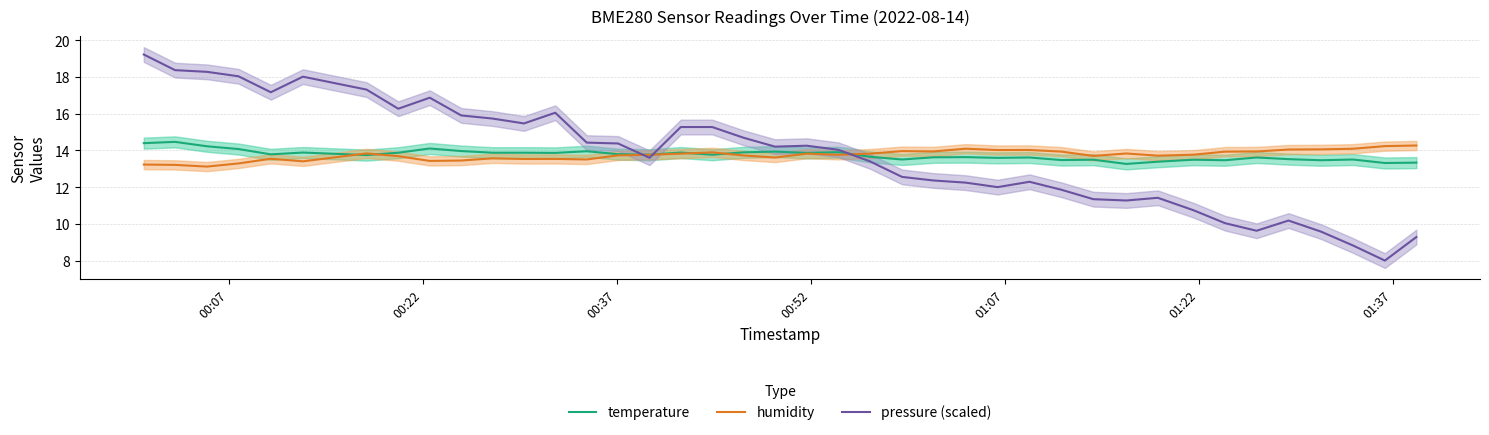

What is the maximum value for temperature?

14.5